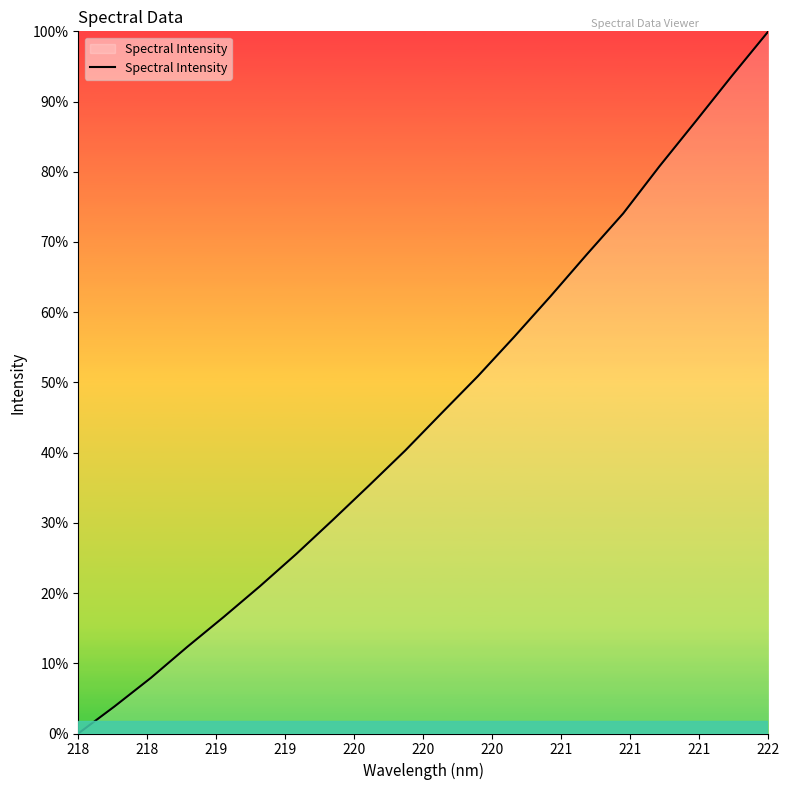

Is this an area chart (filled region under the line)?

Yes